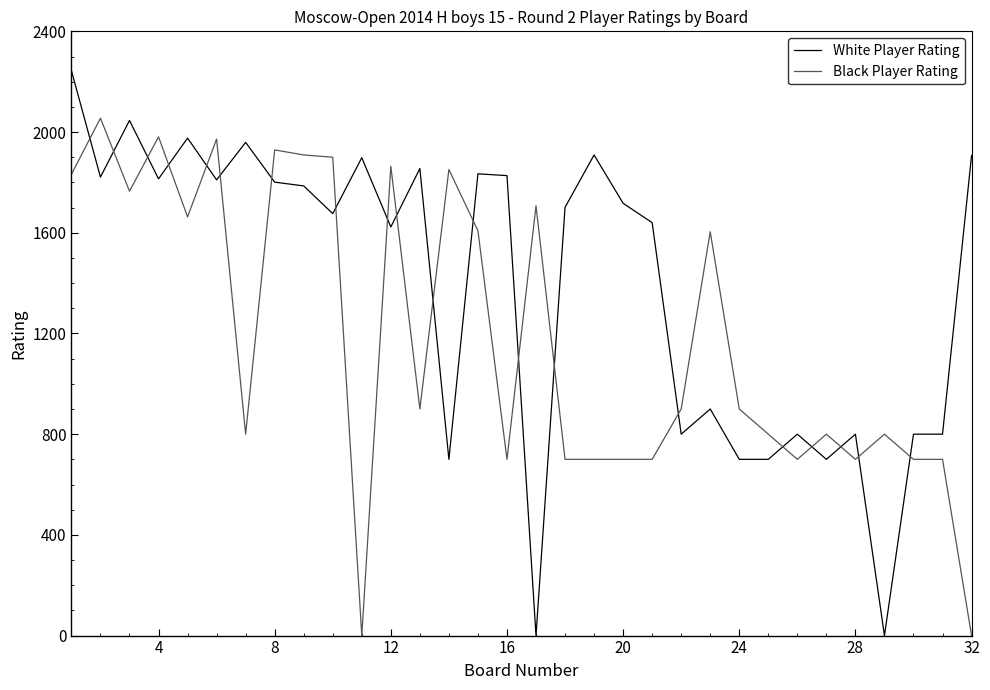

How many lines are shown in the chart?

2